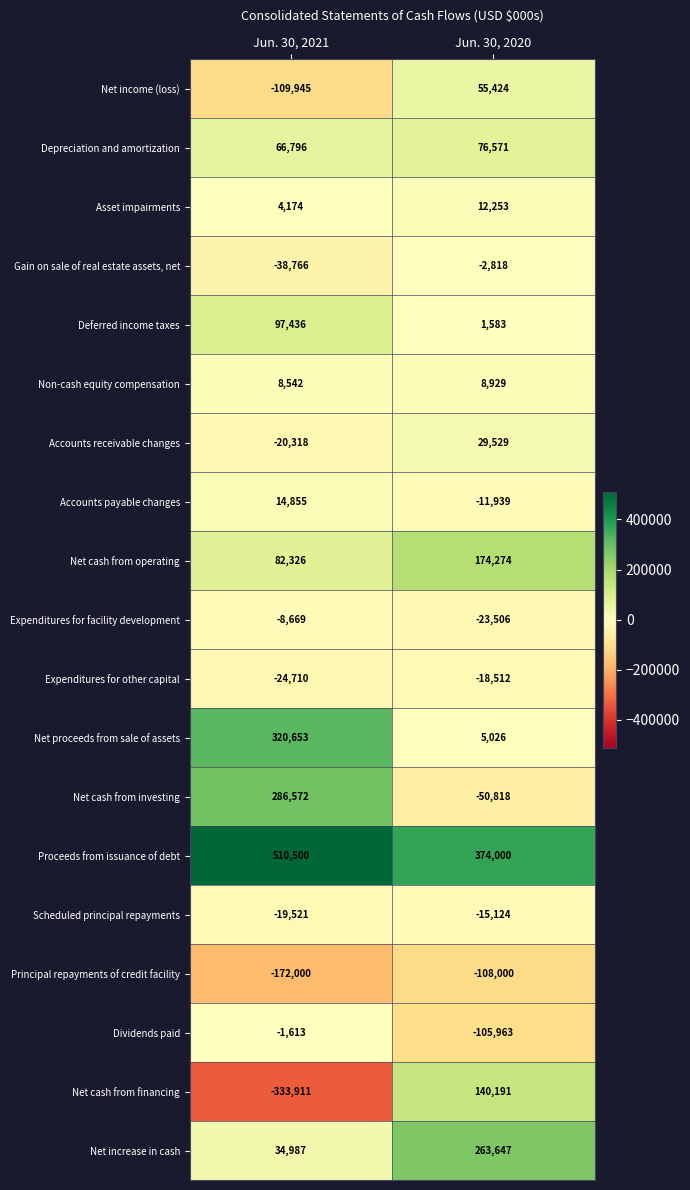

Which series has the largest range (max minus min)?

Net cash from financing